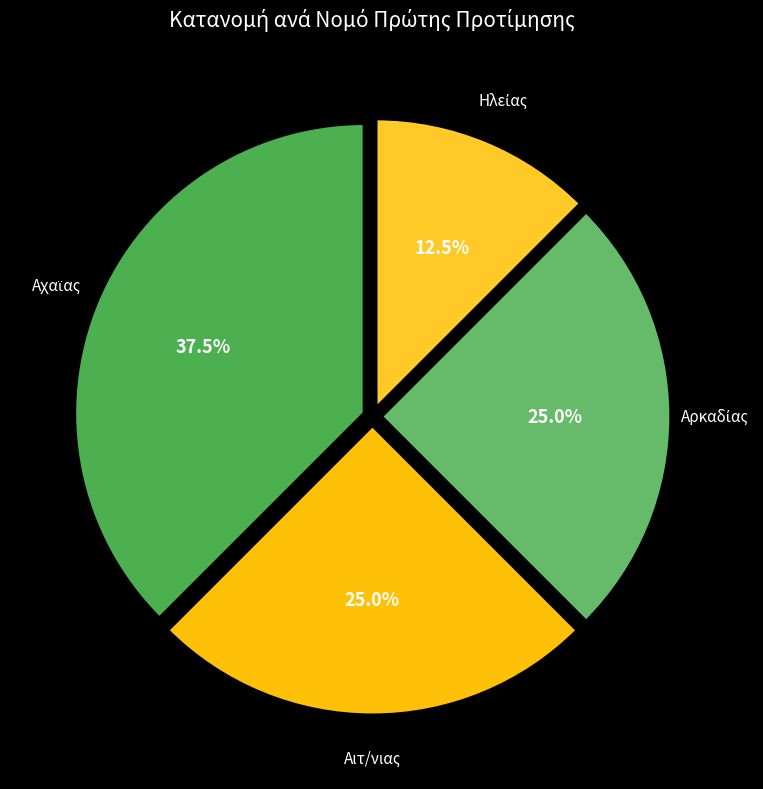

Does Αιτ/νιας represent more than half of the total?

No